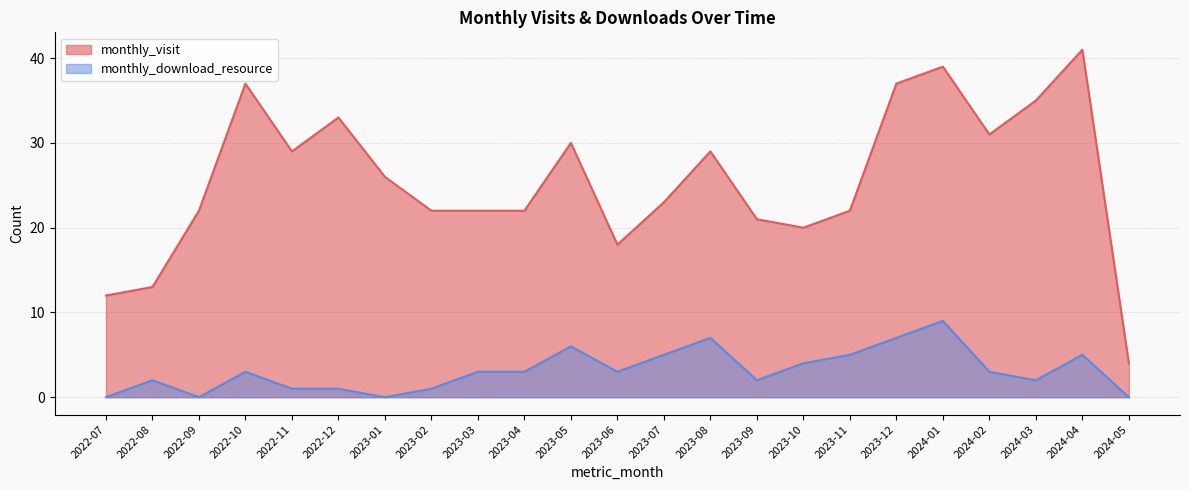

Reading left to right, list all the values displayed in this chart.

monthly_visit: 2022-07=12	2022-08=13	2022-09=22	2022-10=37	2022-11=29	2022-12=33	2023-01=26	2023-02=22	2023-03=22	2023-04=22	2023-05=30	2023-06=18	2023-07=23	2023-08=29	2023-09=21	2023-10=20	2023-11=22	2023-12=37	2024-01=39	2024-02=31	2024-03=35	2024-04=41	2024-05=4
monthly_download_resource: 2022-07=0	2022-08=2	2022-09=0	2022-10=3	2022-11=1	2022-12=1	2023-01=0	2023-02=1	2023-03=3	2023-04=3	2023-05=6	2023-06=3	2023-07=5	2023-08=7	2023-09=2	2023-10=4	2023-11=5	2023-12=7	2024-01=9	2024-02=3	2024-03=2	2024-04=5	2024-05=0